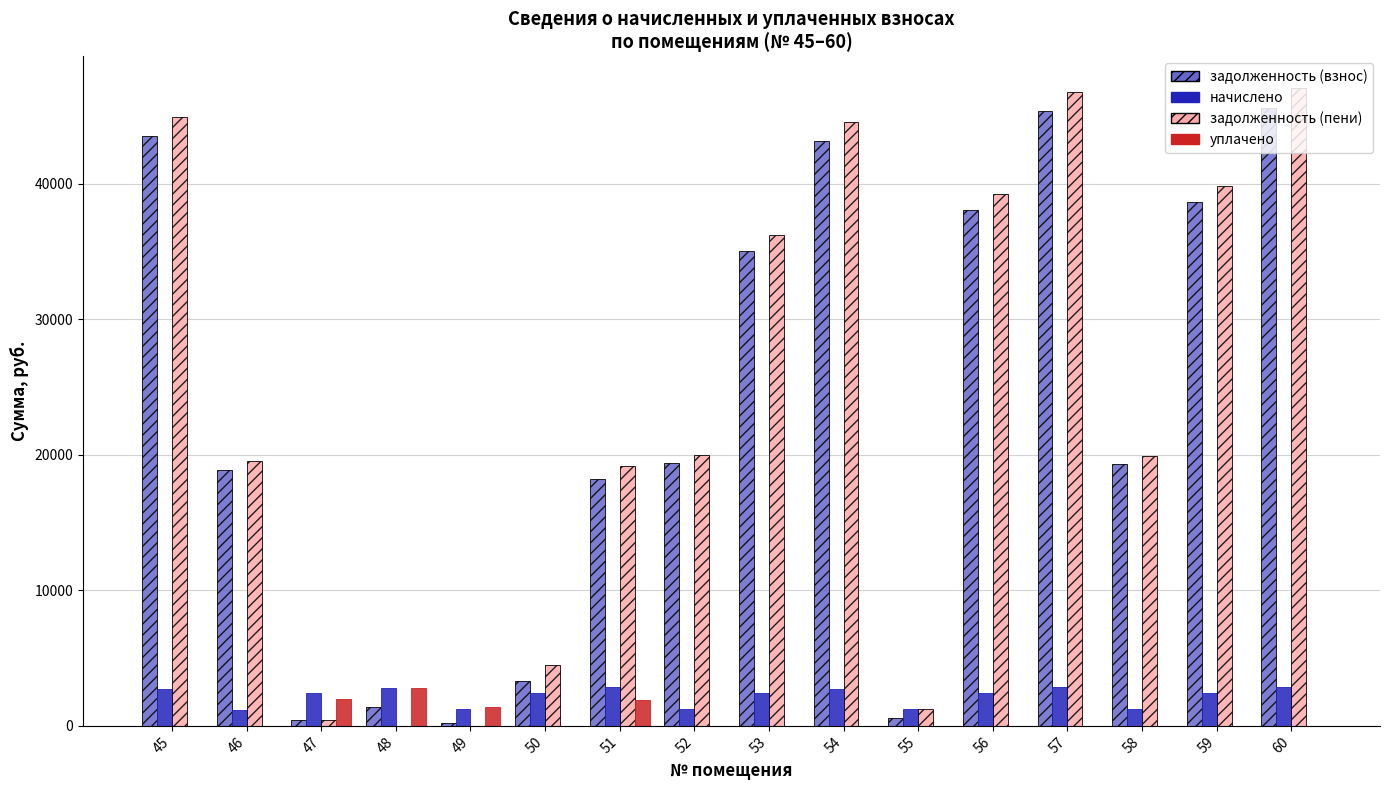

Is the value of начислено at 46 greater than the value of задолженность (пени) at 60?

No